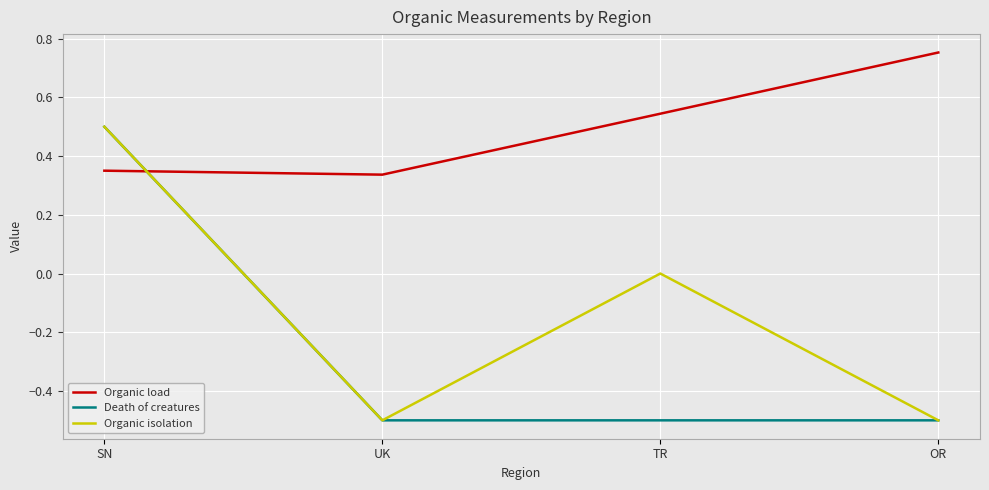

Which series has the largest total across all categories?

Organic load